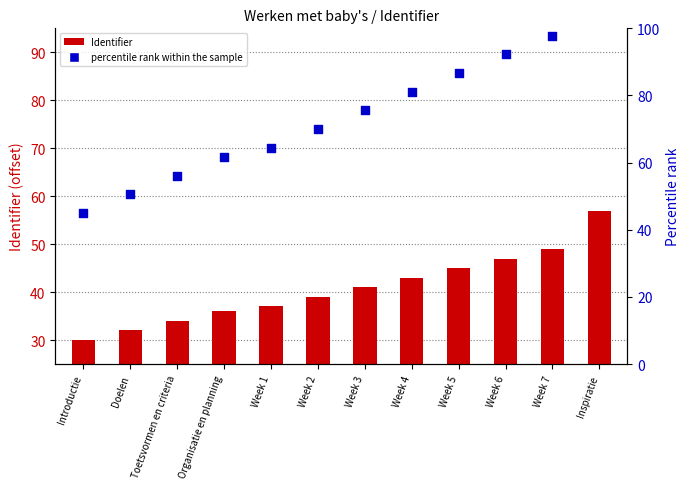

At which category is the sum across all series the highest?

Inspiratie